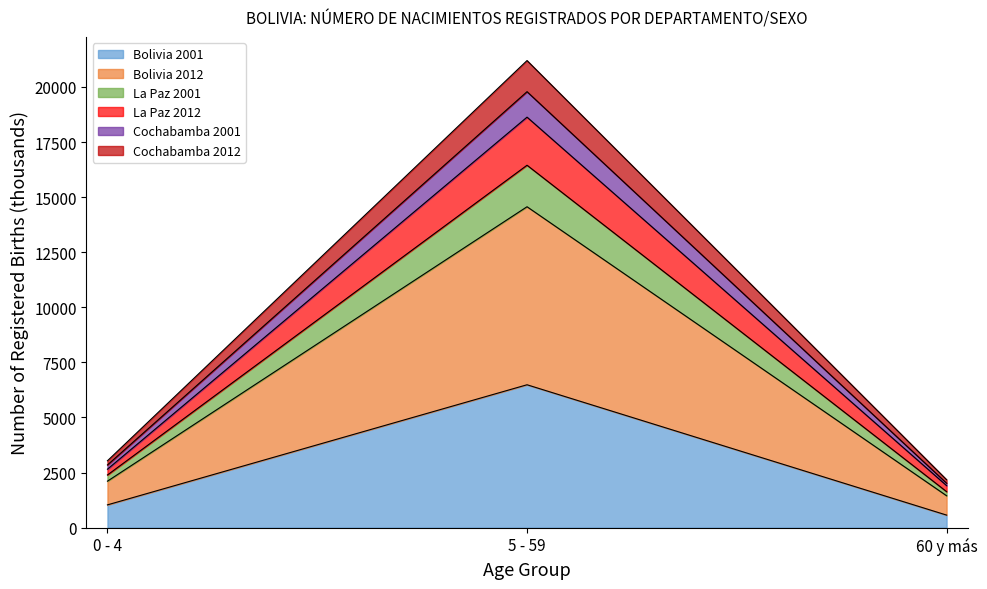

Reading left to right, transcribe the values for Bolivia 2001.

0 - 4=1033.9	5 - 59=6484.2	60 y más=569.6